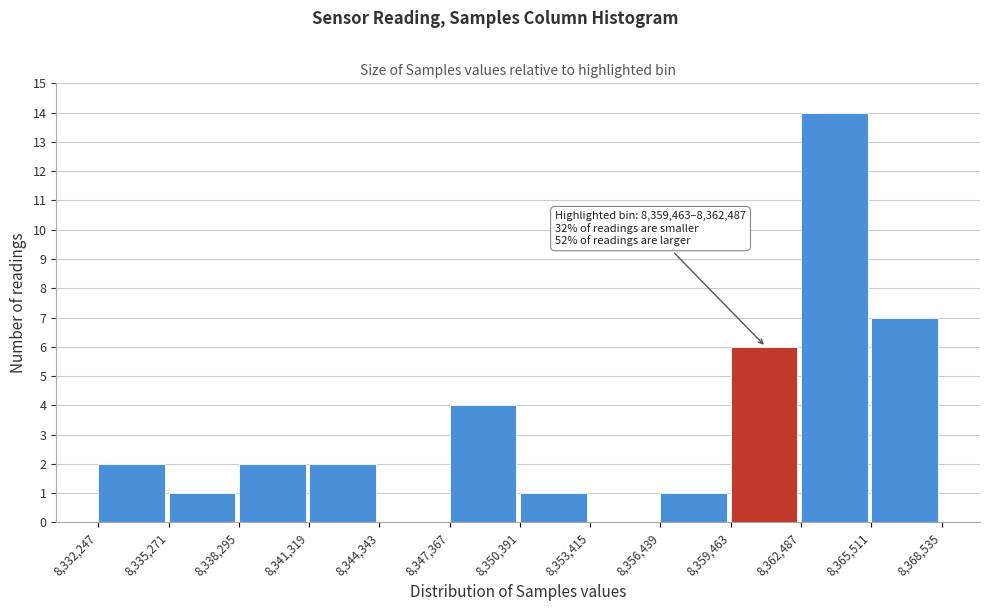

Over which range of the x-axis is the bar tallest?

8,362,487 to 8,365,511